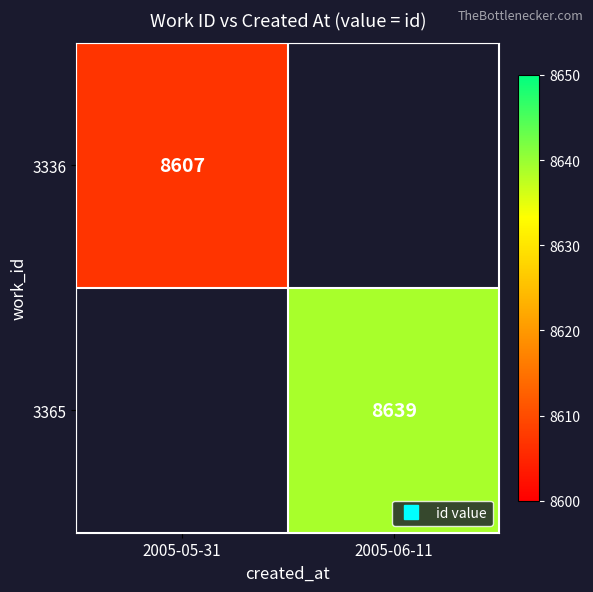

Rank the series by their average value, from lowest to highest.

3336, 3365